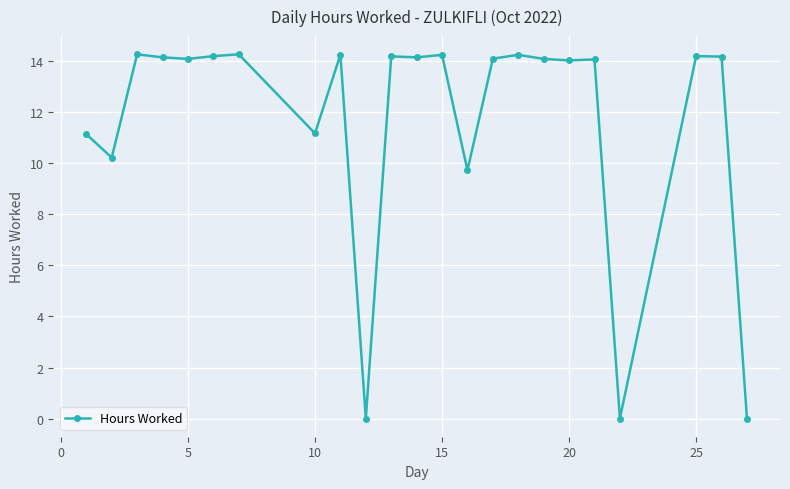

What is the difference between the maximum and second lowest values?

14.3